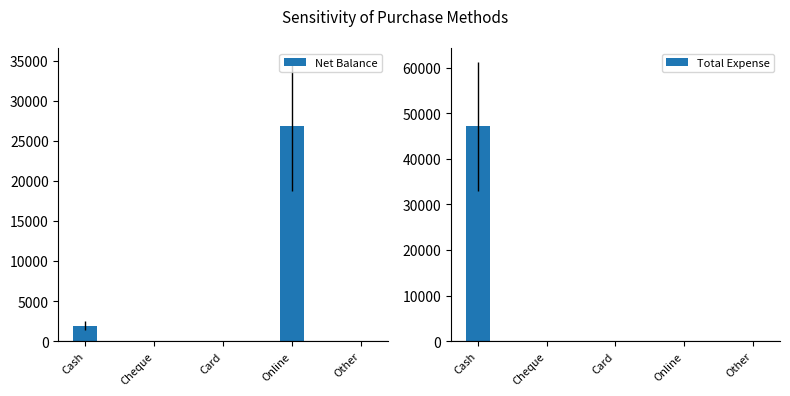

Is the value of Total Expense at Cheque greater than the value of Net Balance at Card?

No